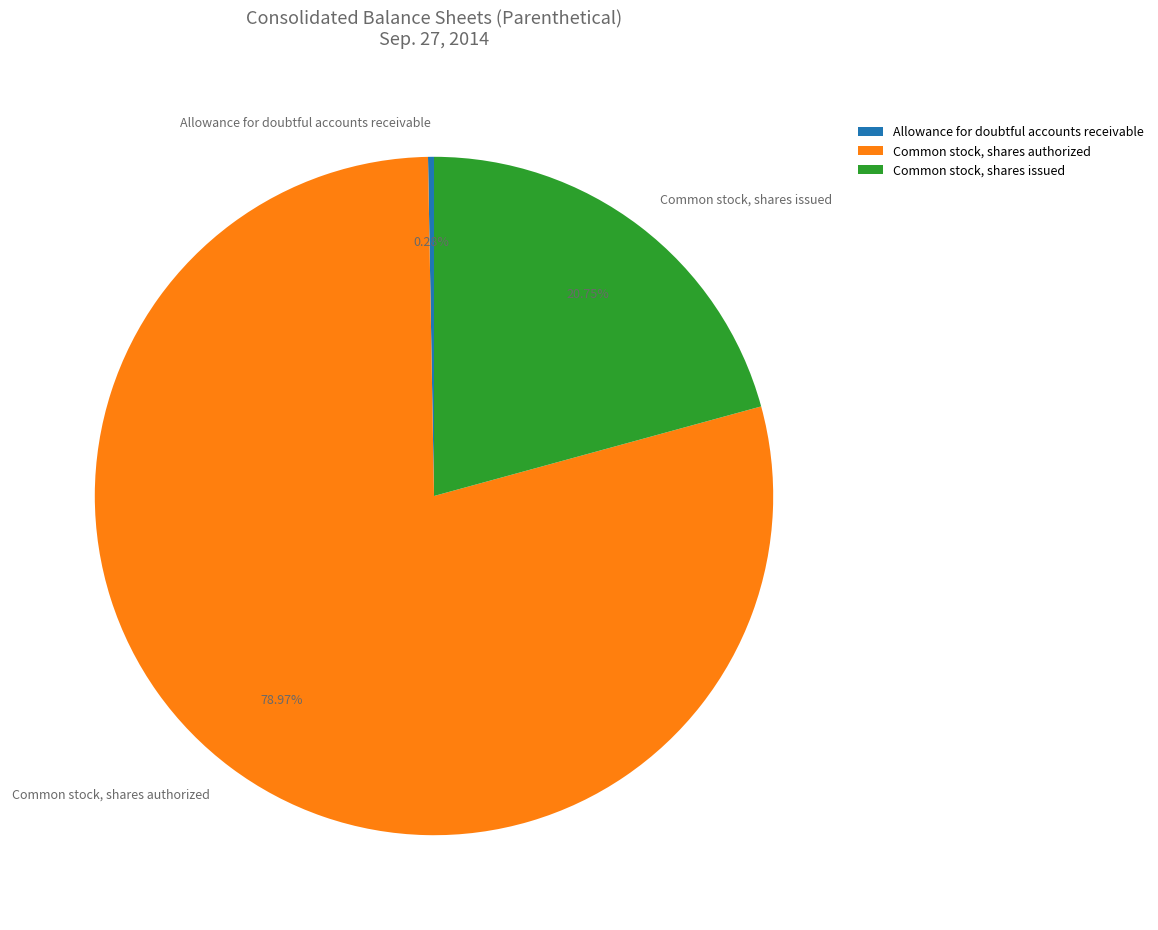

What percentage do Allowance for doubtful accounts receivable and Common stock, shares issued together represent?

21.0%